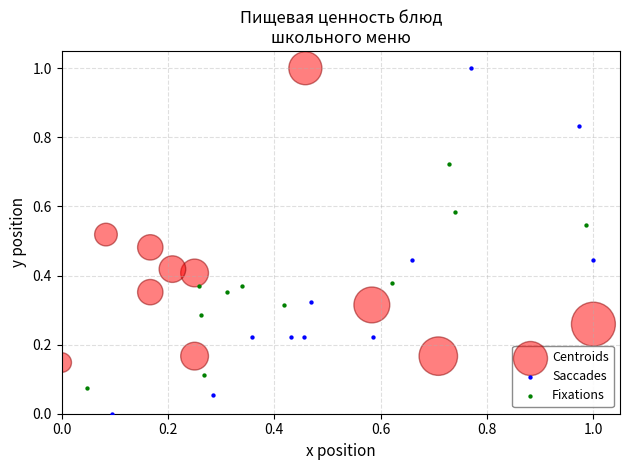

Which series contains the lowest Y value?

Saccades